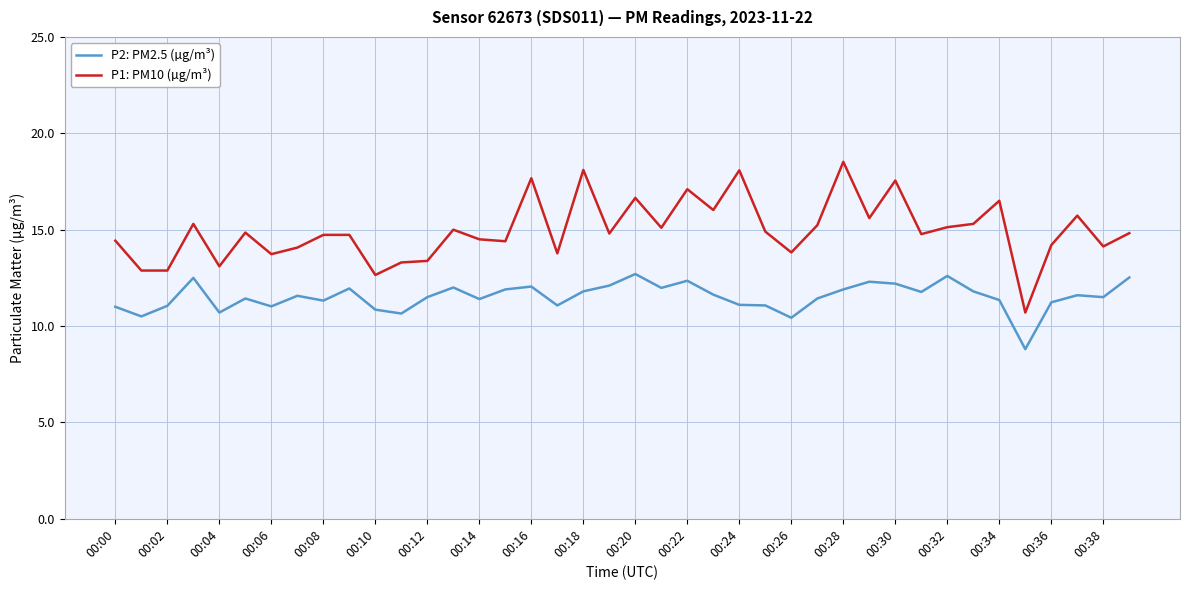

List the series in order of their overall mean, lowest first.

P2: PM2.5 (µg/m³), P1: PM10 (µg/m³)